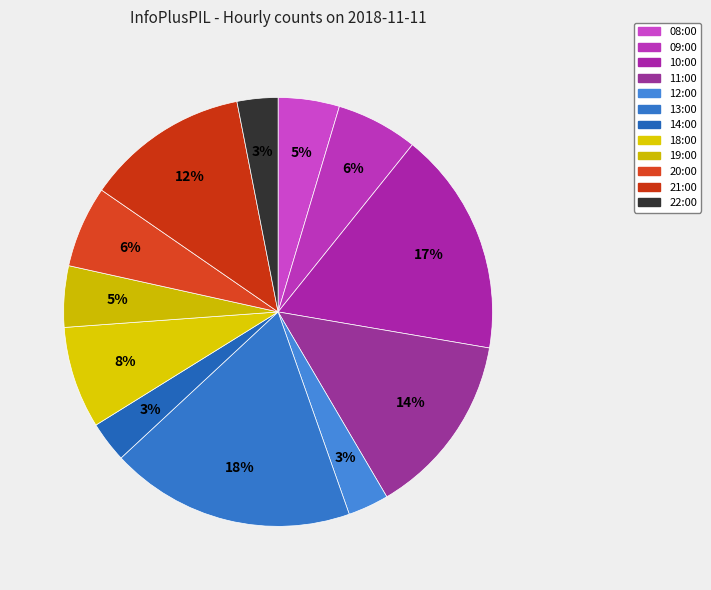

How many segments does this pie chart have?

12